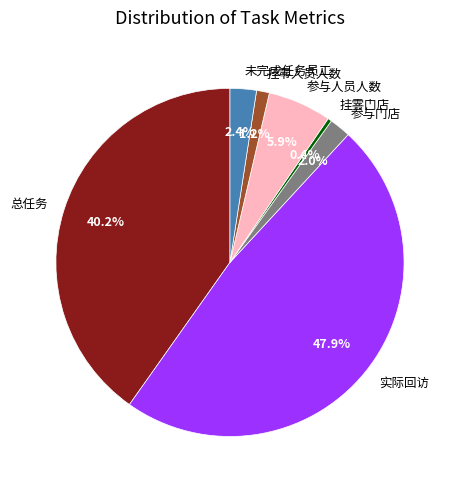

What percentage is the 挂零人员人数 slice, to the nearest percent?

1%